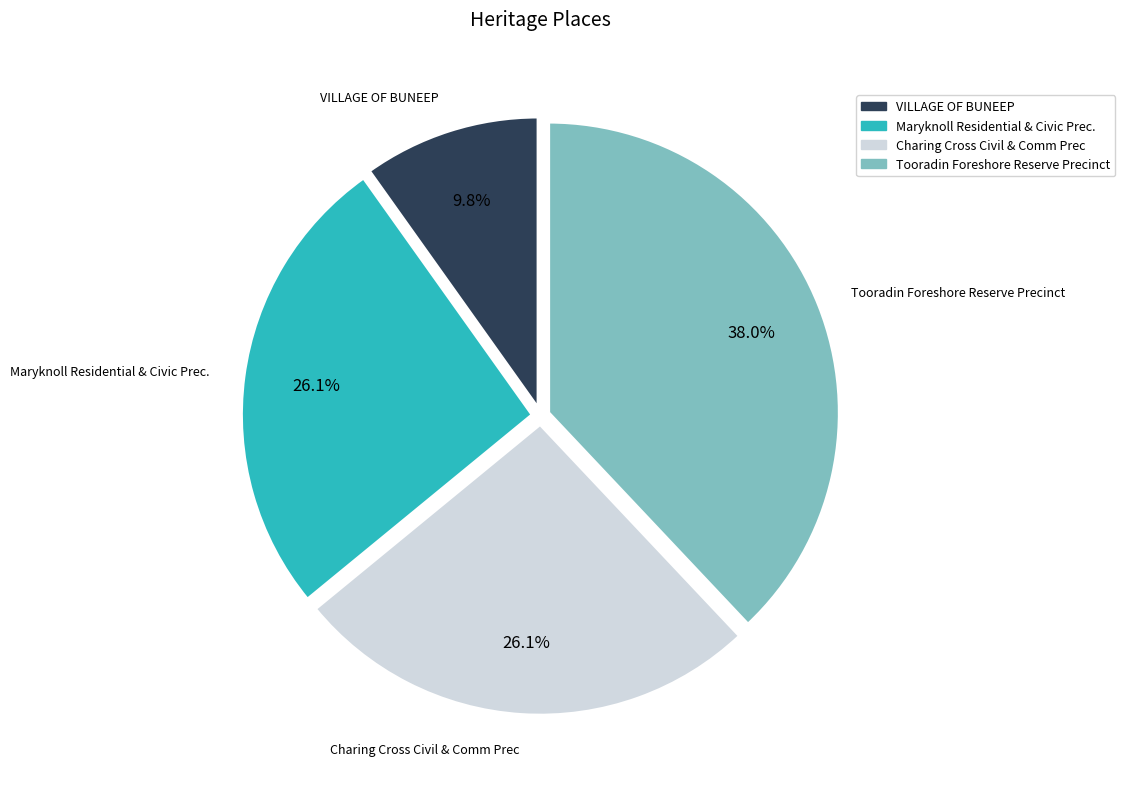

To the nearest percent, what is the average slice percentage?

25%